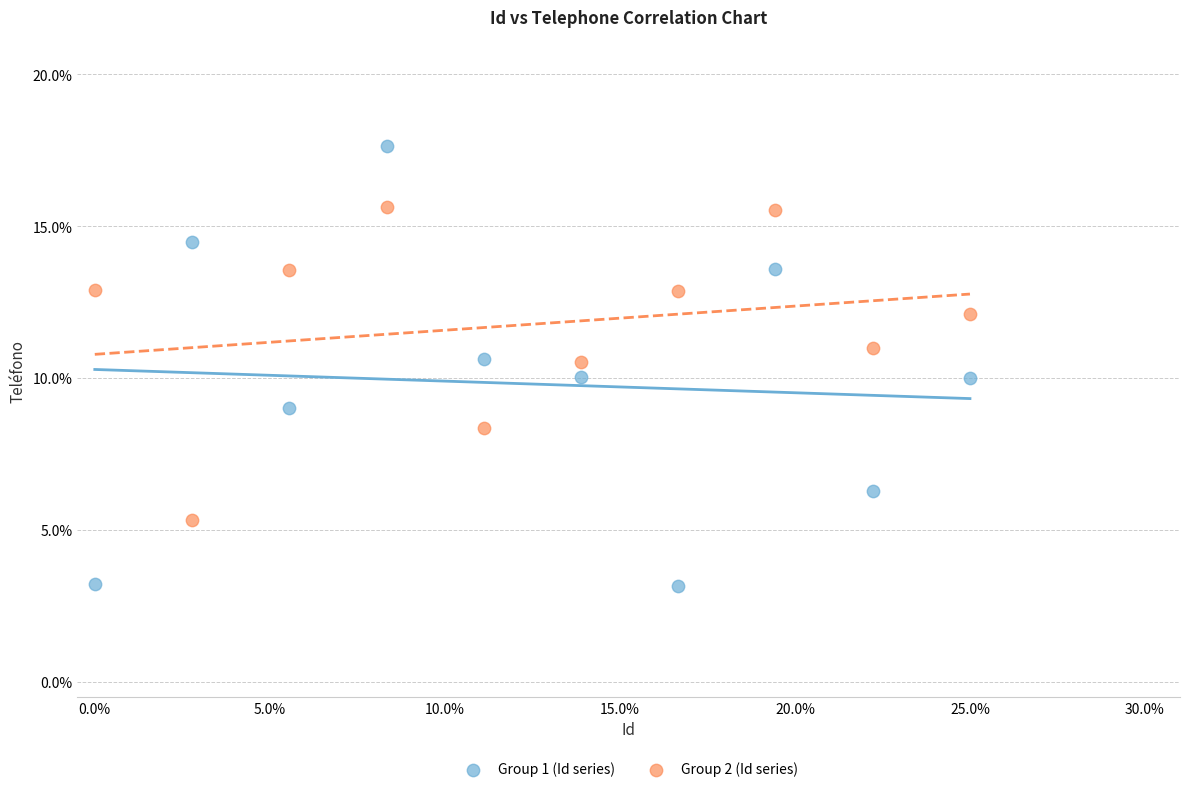

Across all data points, what is the range of Y values (max minus min)?

14.5